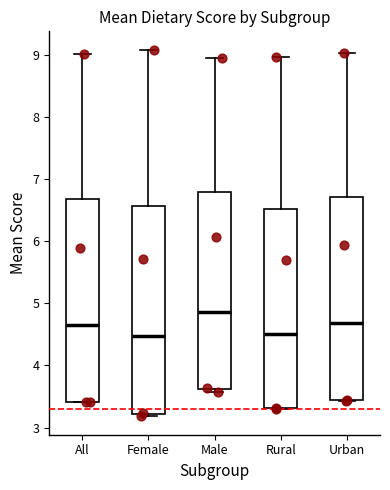

Where does the median line of the box for All sit on the y-axis? The values are not printed on the chart, so give them approximately, as read against the axis.

4.7